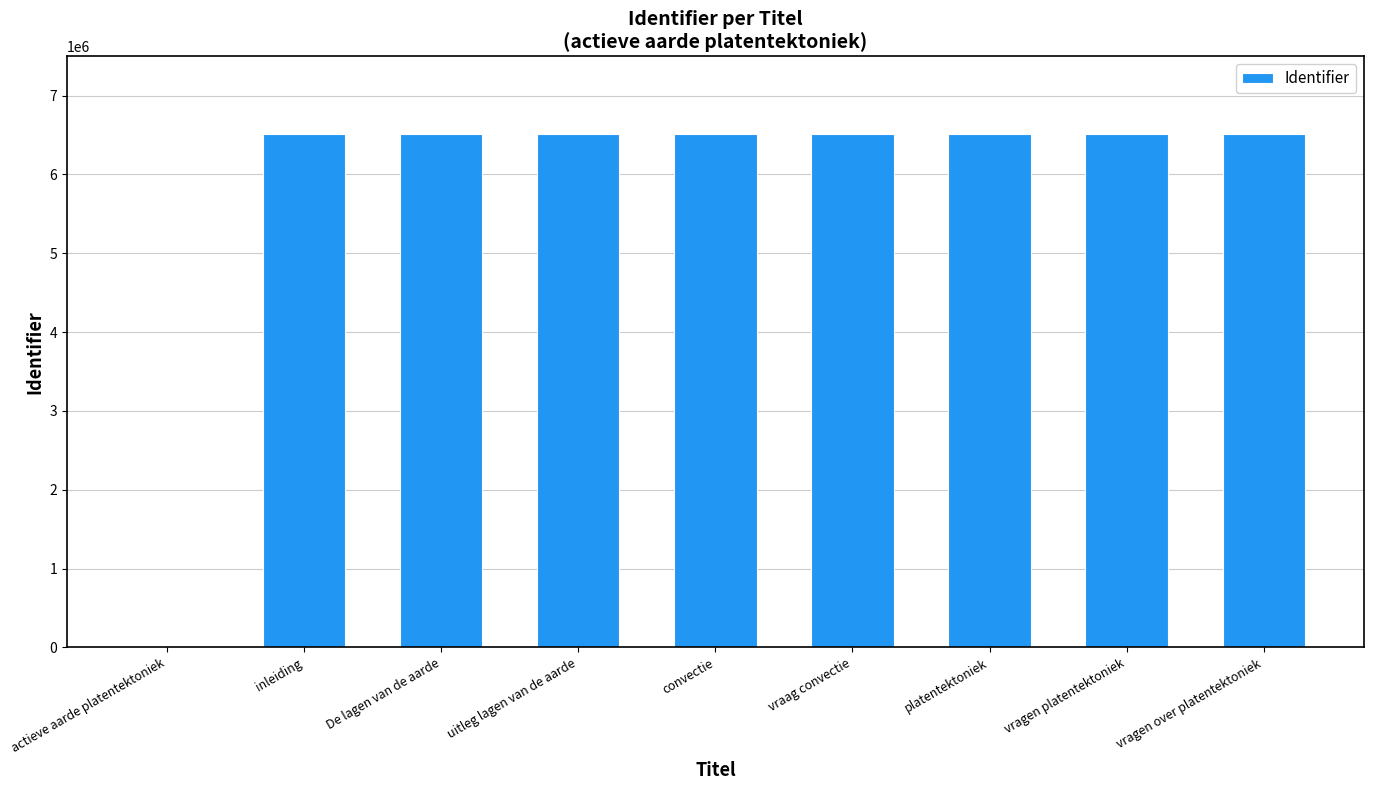

Approximately how many times larger is the value at De lagen van de aarde compared to inleiding?

1.0